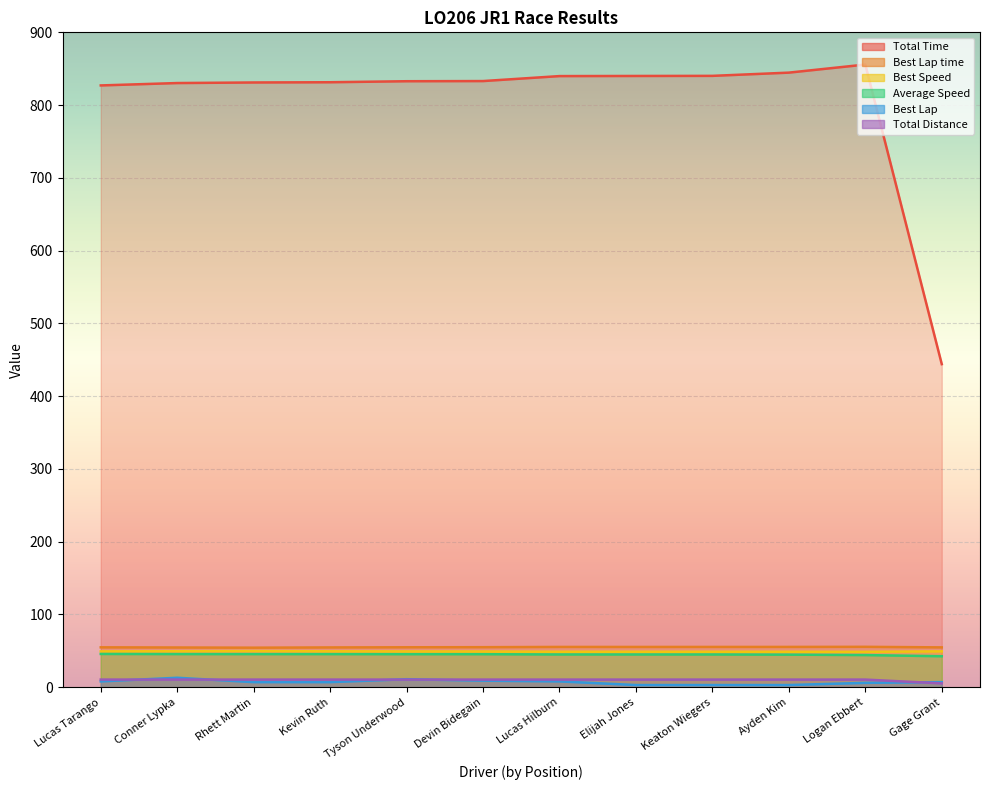

What are all the series names shown in the legend?

Total Time, Best Lap time, Best Speed, Average Speed, Best Lap, Total Distance